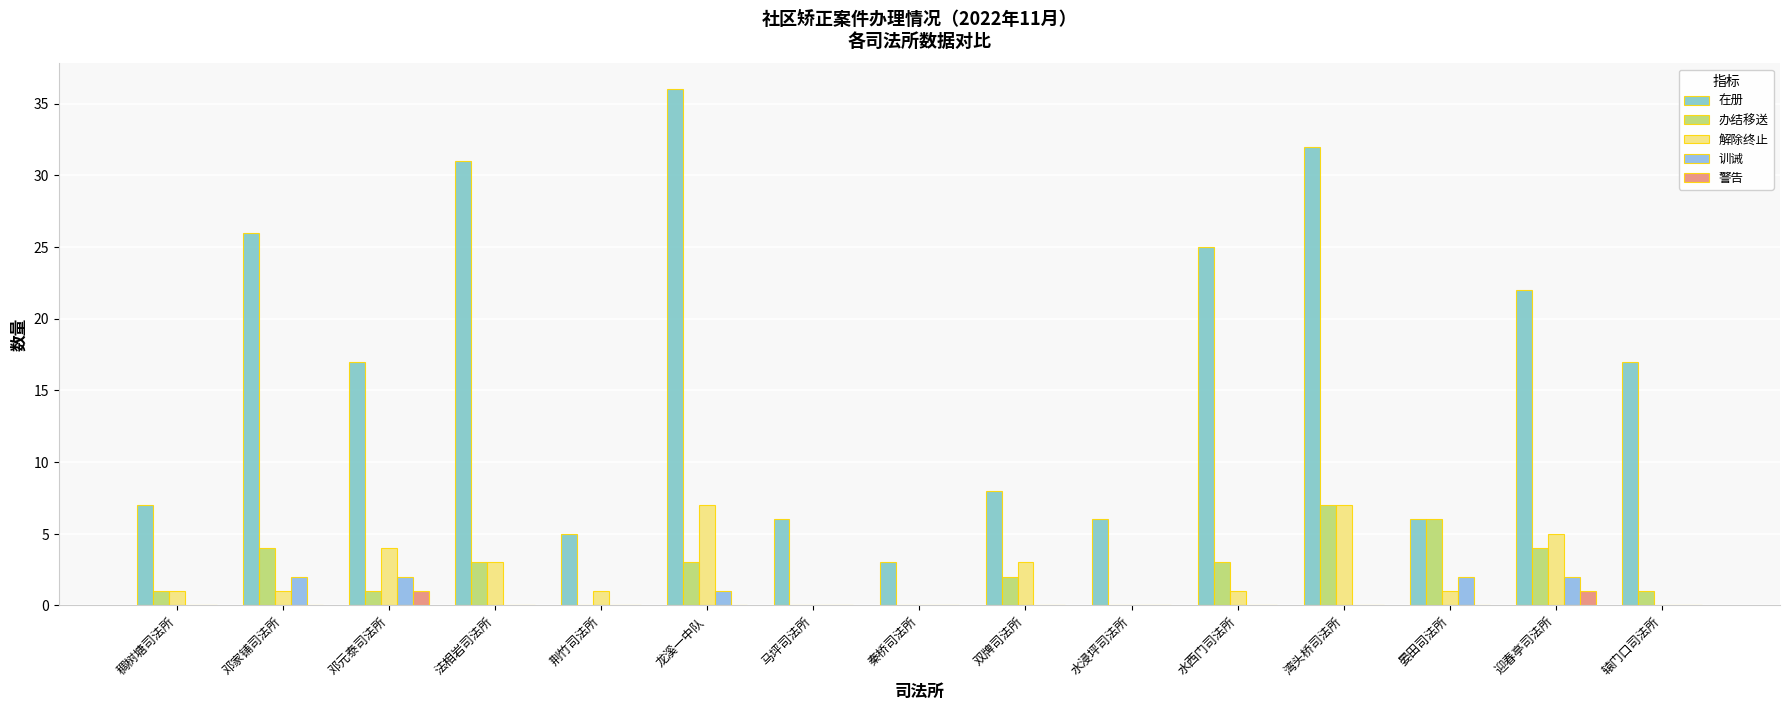

How many groups of bars are there?

15